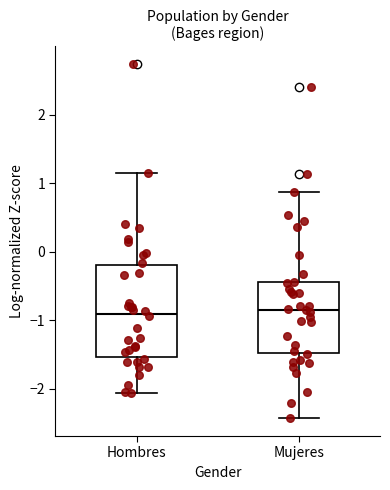

Where does the lower whisker of the box for Mujeres end on the y-axis? The values are not printed on the chart, so give them approximately, as read against the axis.

-2.4